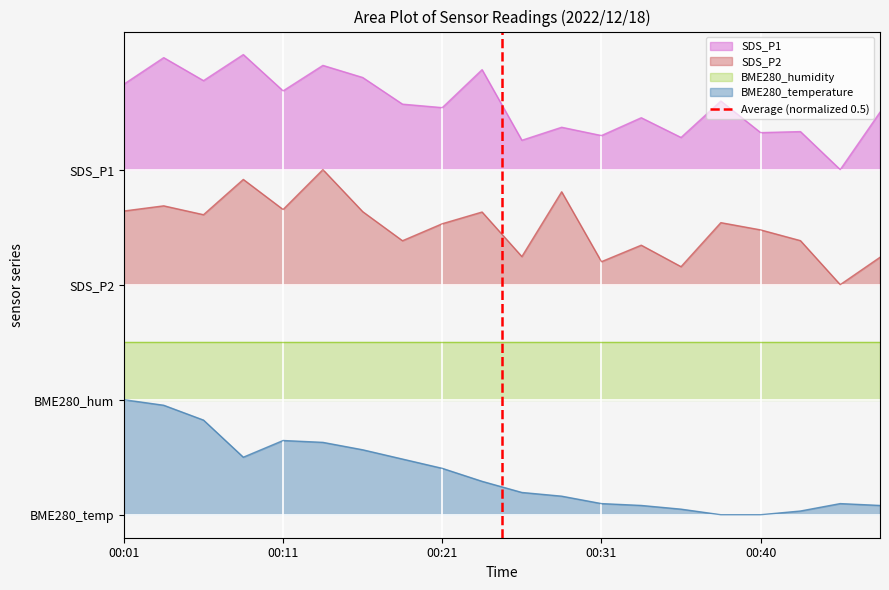

The value at 00:01 is 0. True or false?

False